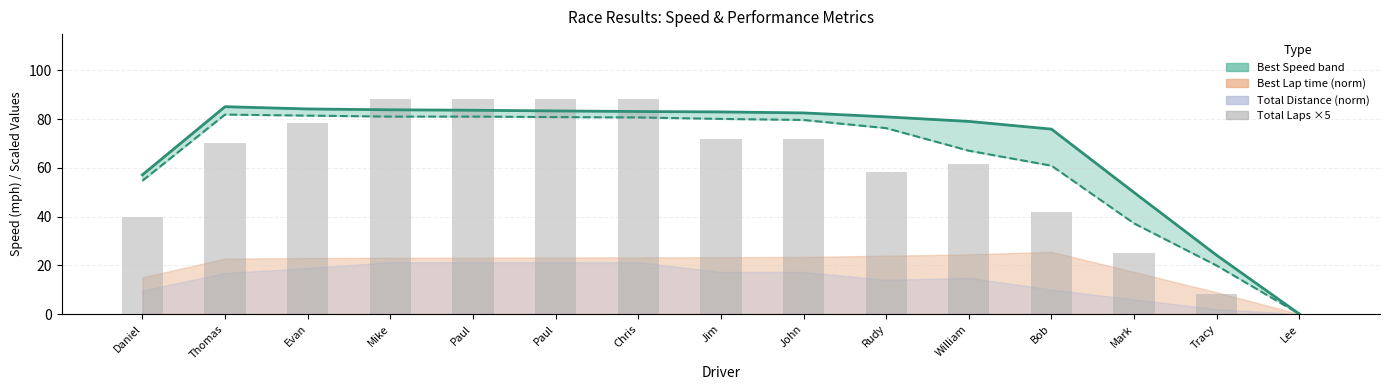

Is the value of Average Speed at Evan greater than the value of Total Laps ×5 at William?

Yes